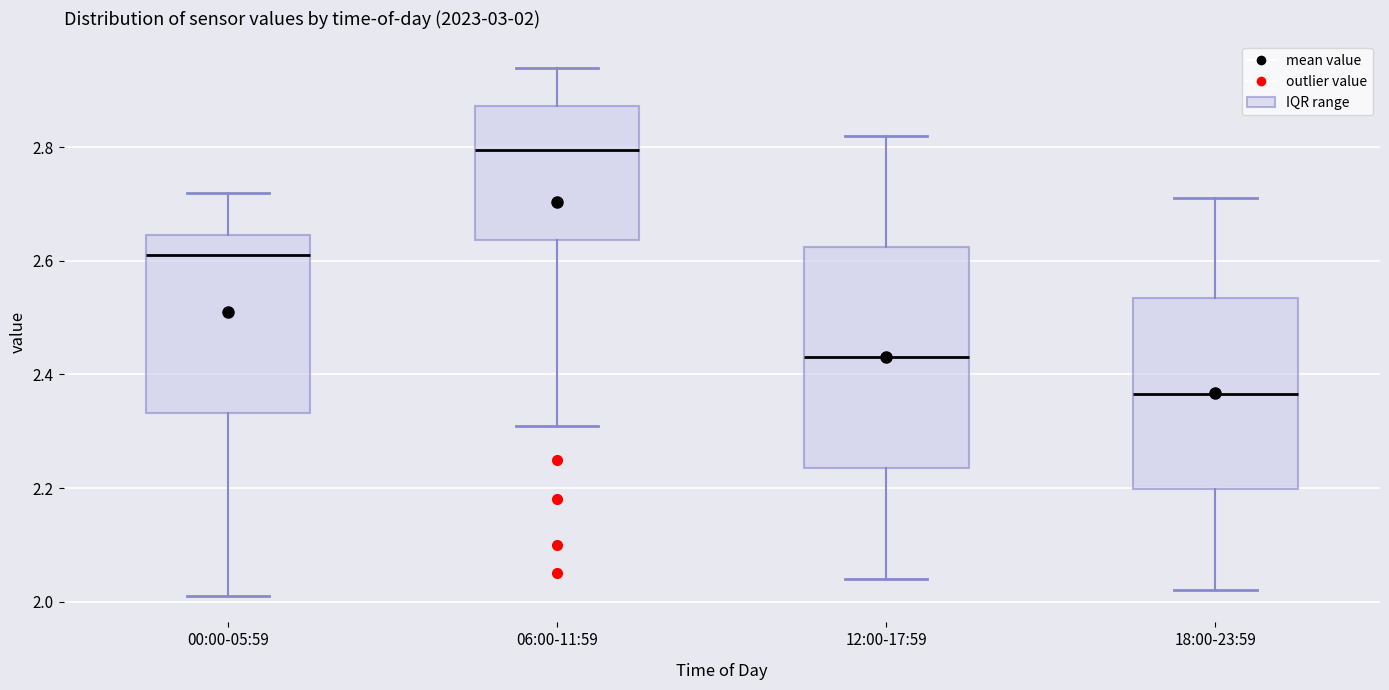

Comparing the boxes themselves (not the whiskers), which one is the tallest?

12:00-17:59